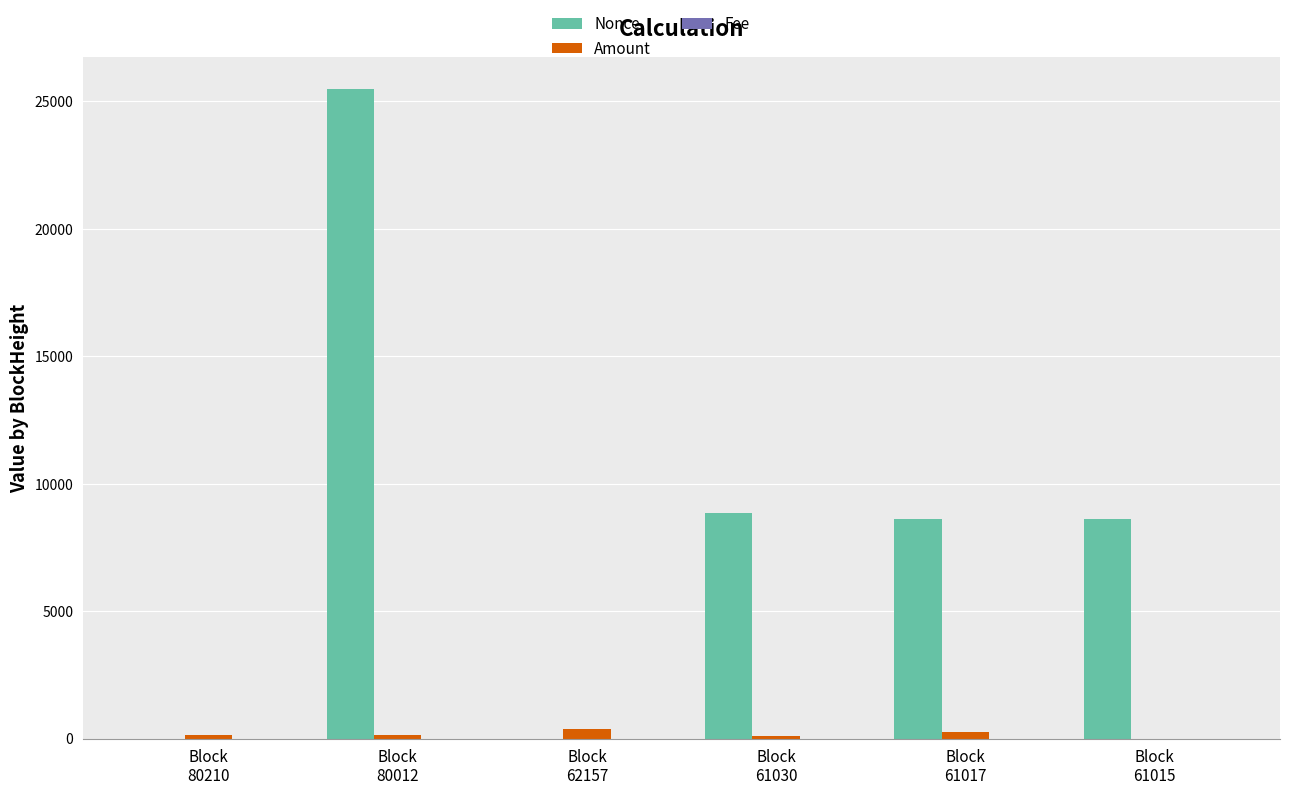

What is the total value across all series at Block
62157?

378.0